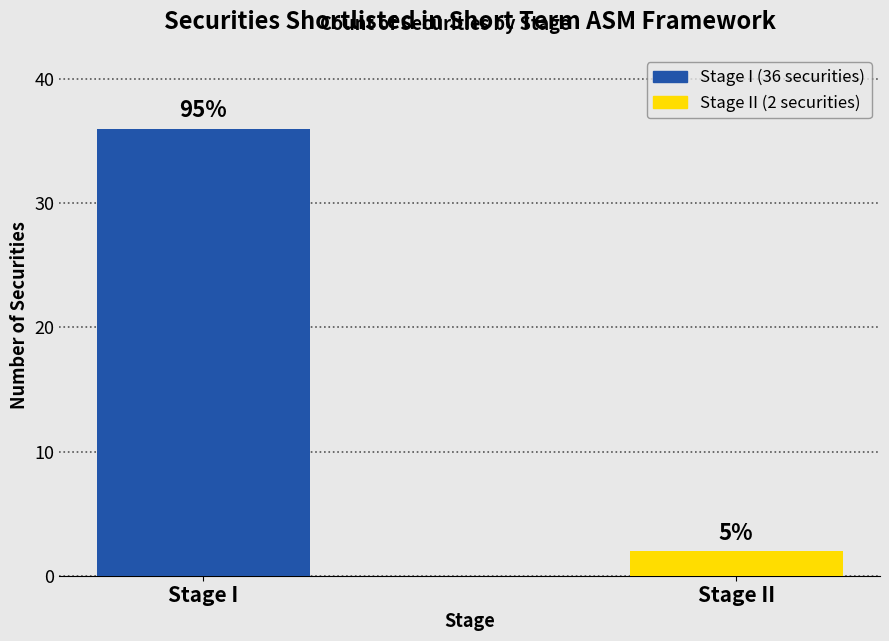

How many bars are there in total?

2